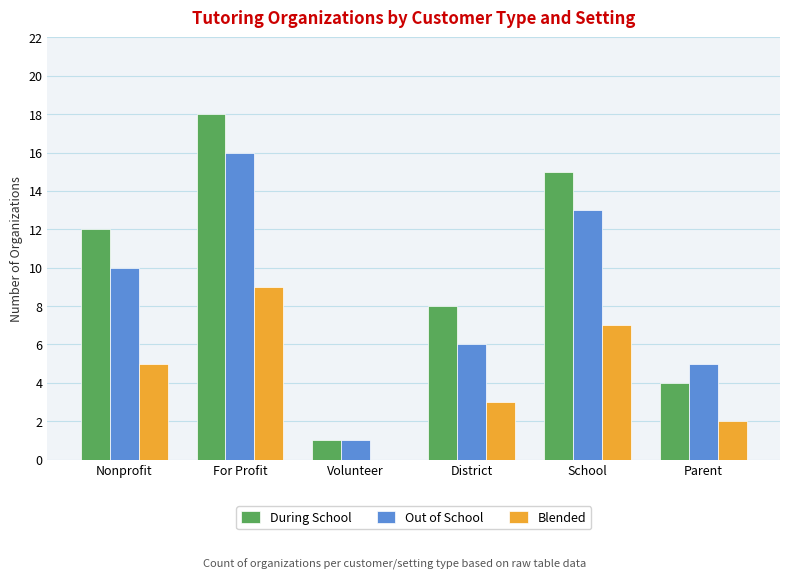

Count the number of data series in this chart.

3